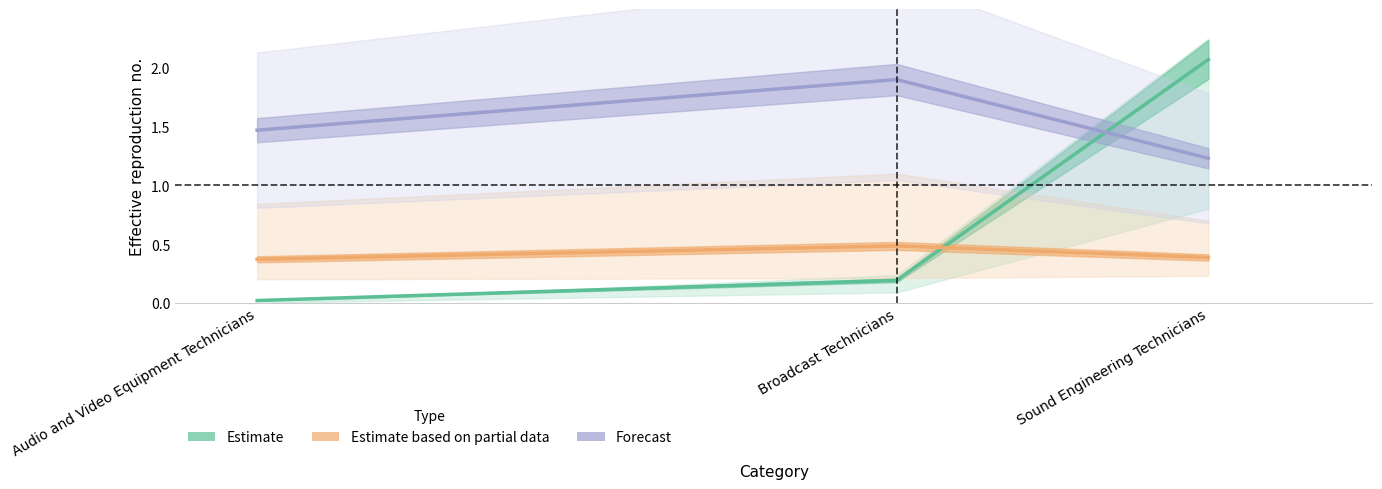

Does the chart display data point markers on the line(s)?

No